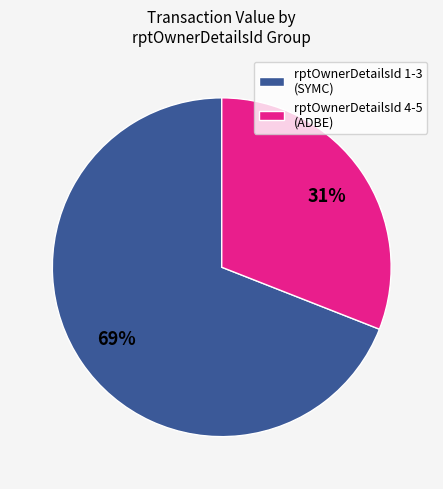

To the nearest percent, what is the difference between the rptOwnerDetailsId 1-3 (SYMC) and rptOwnerDetailsId 4-5 (ADBE) slice percentages?

38%